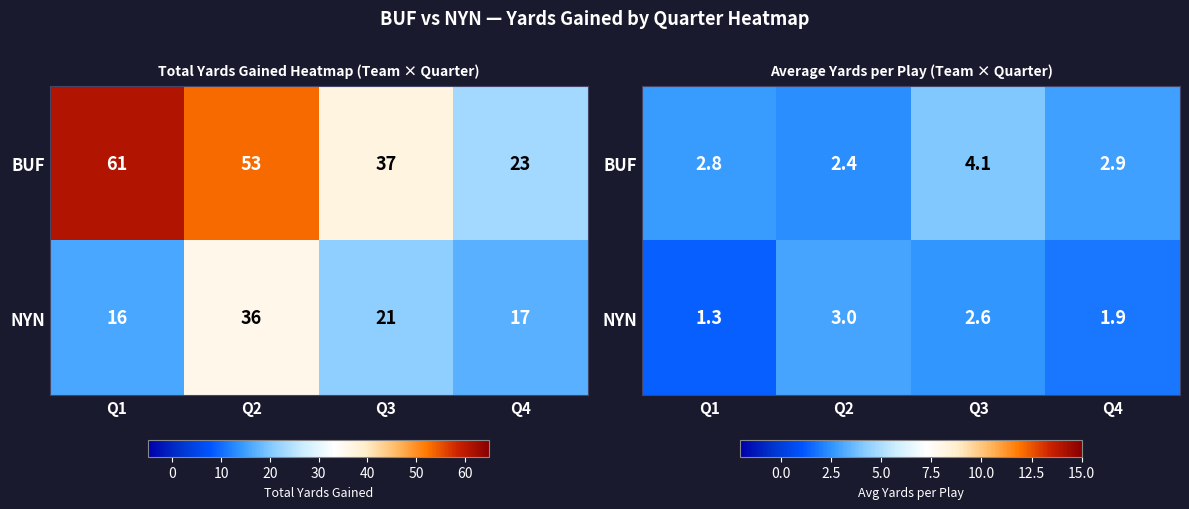

At which category does the chart reach its minimum across all series?

Q1